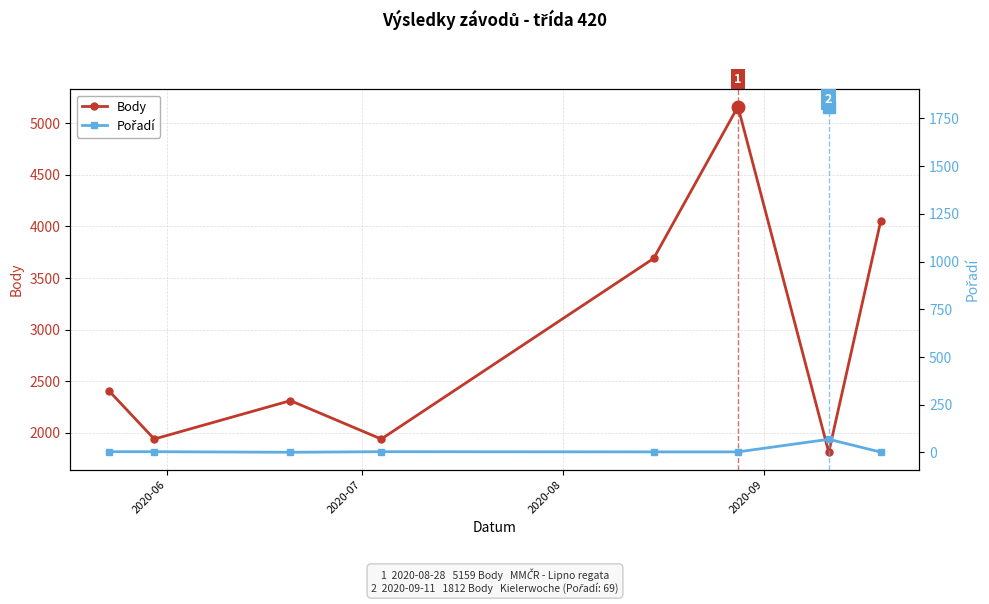

Does the chart display data point markers on the line(s)?

Yes